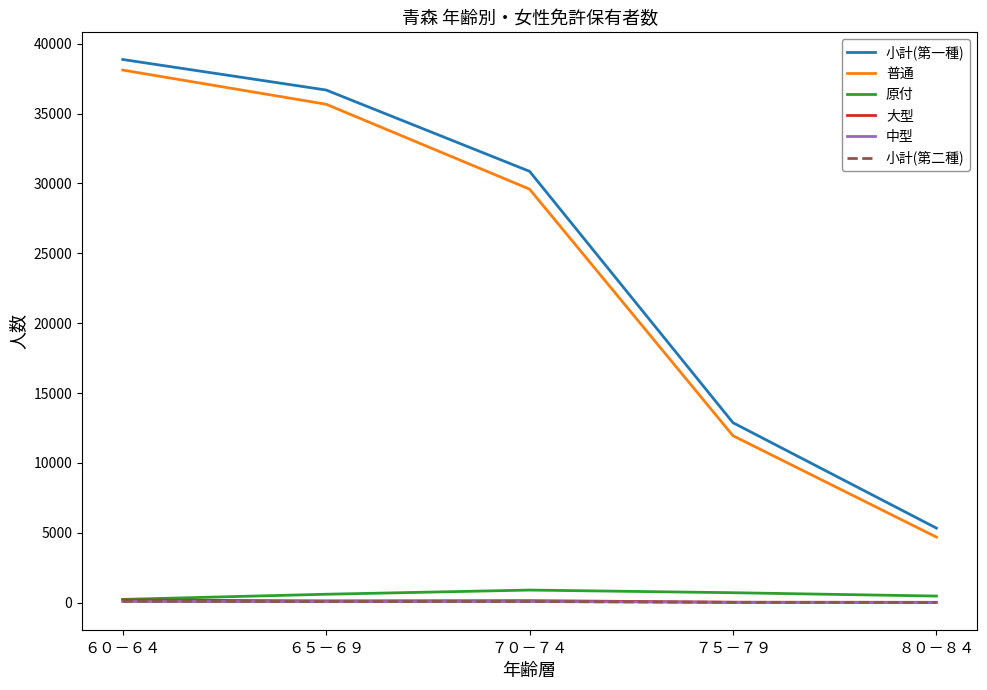

Count the 原付 values in the range 473 to 712.

3